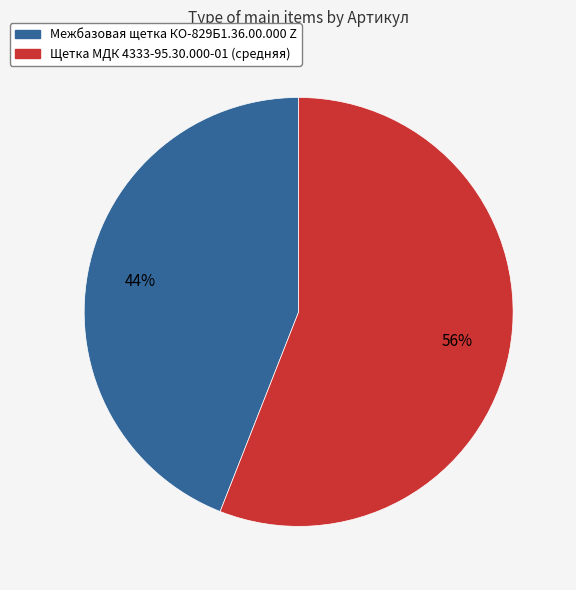

What is the smallest slice in the pie chart?

Межбазовая щетка КО-829Б1.36.00.000 Z